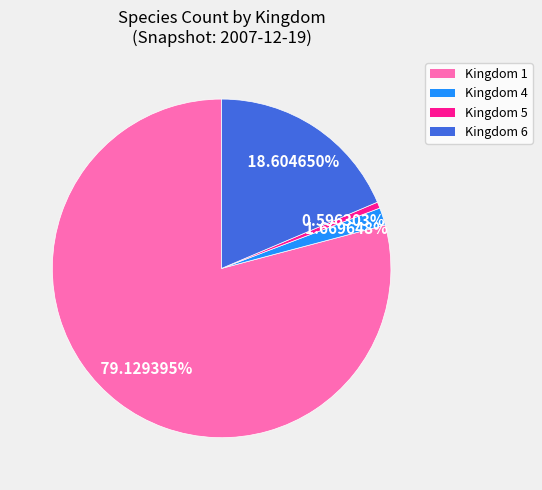

Which has a higher value, Kingdom 4 or Kingdom 5?

Kingdom 4